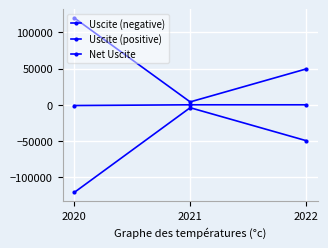

Which category has the lowest value across all series?

2020